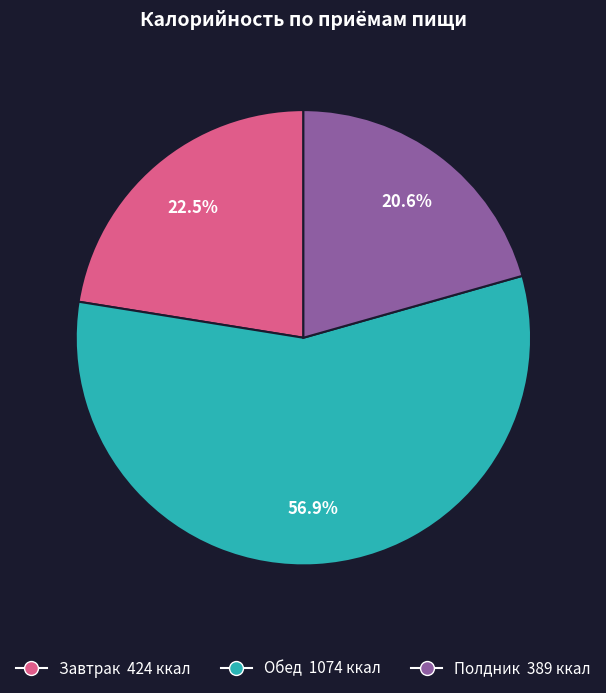

Approximately how many times larger is the value at Полдник compared to Завтрак?

0.9